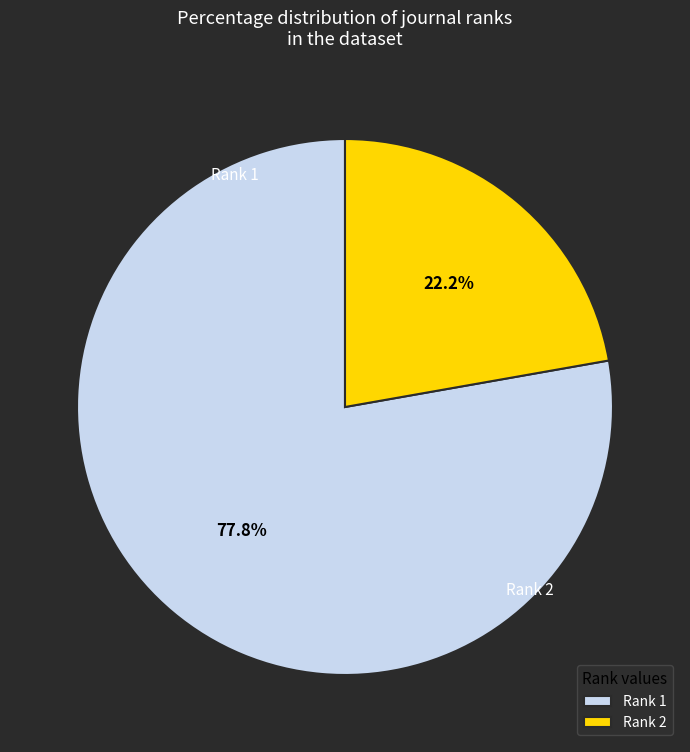

What is the smallest slice in the pie chart?

Rank 2